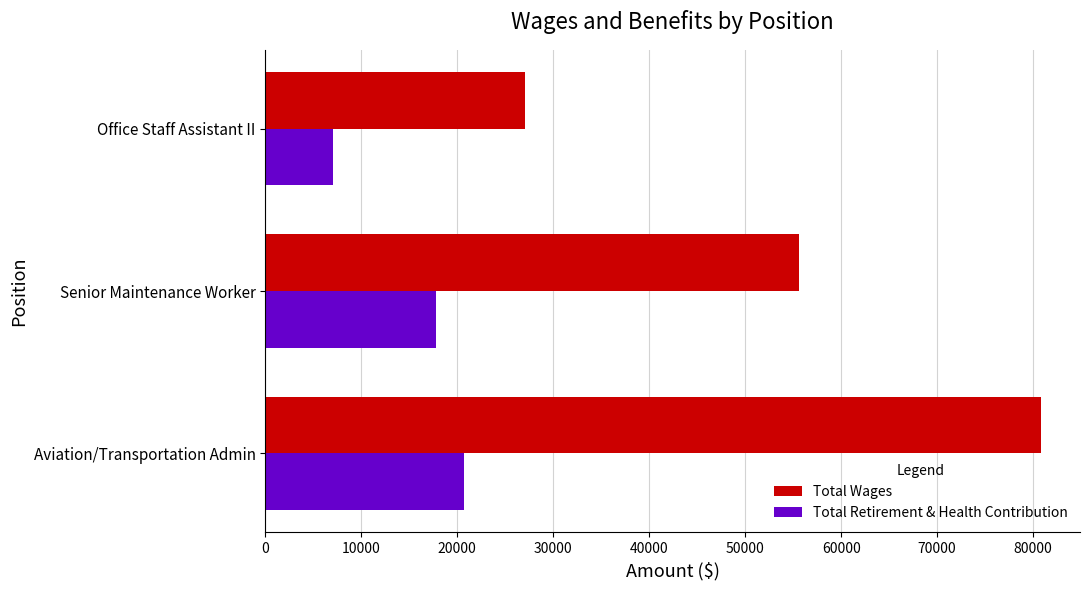

What is the average value of the Total Retirement & Health Contribution series?

15168